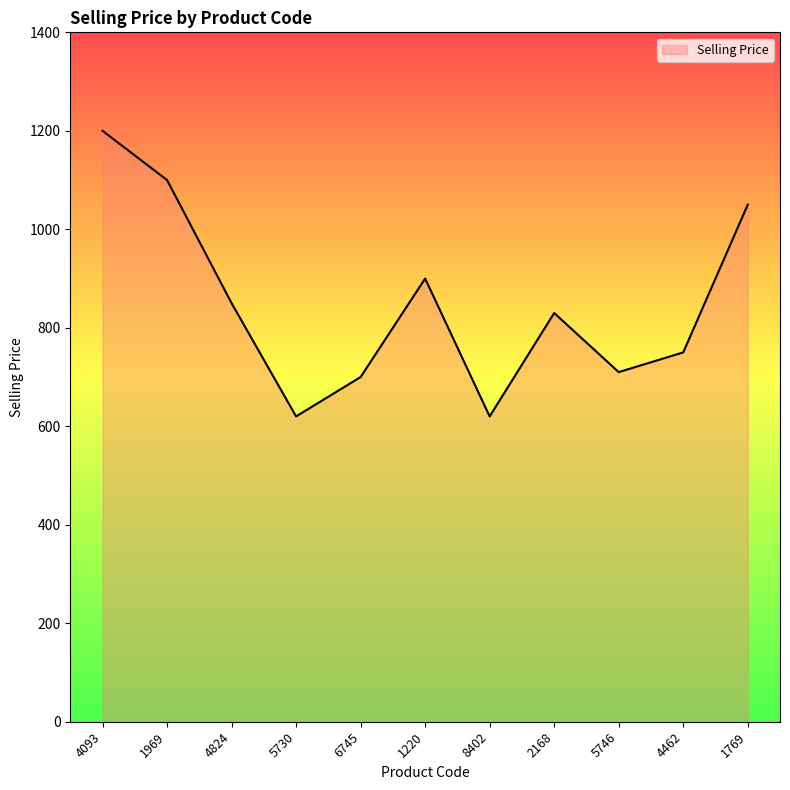

What is the difference between the second highest and minimum values?

480